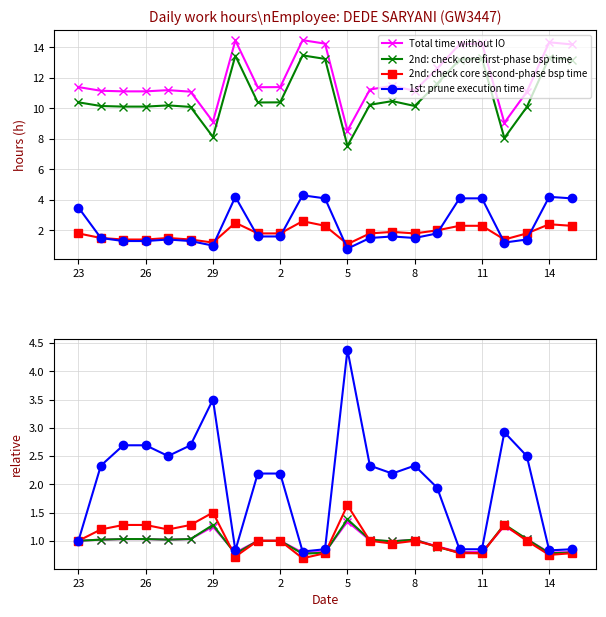

Which series has the largest total across all categories?

1st: prune execution time